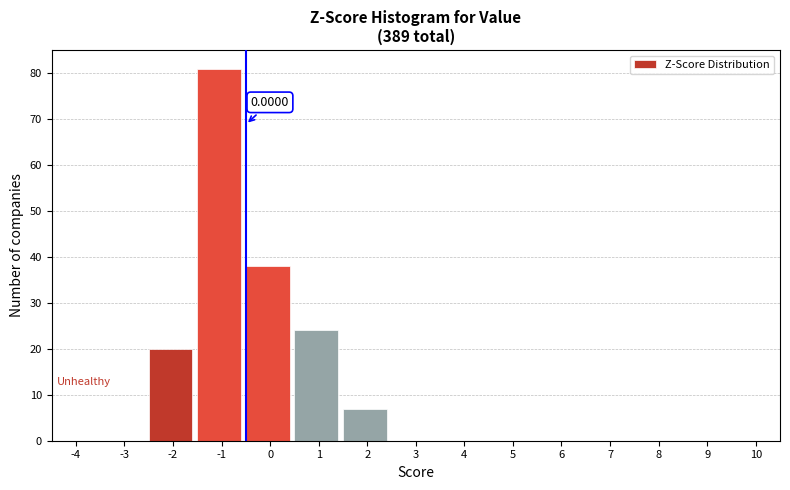

What is the sum of all values?

170